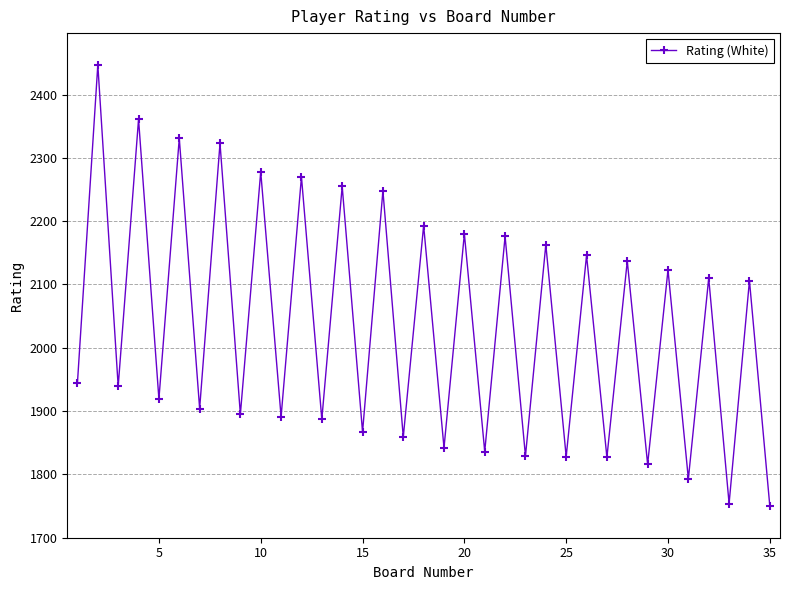

What is the maximum value shown in the chart?

2447